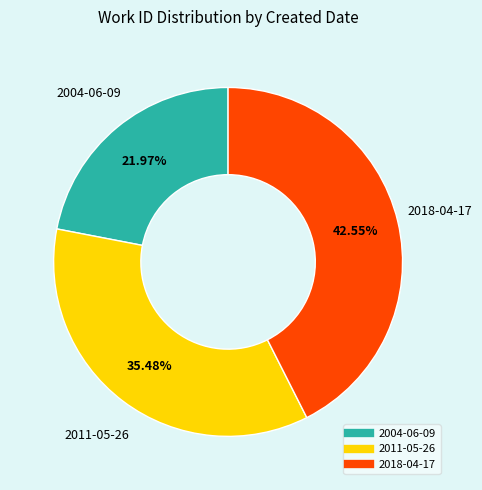

To the nearest percent, what portion does 2004-06-09 represent?

22%